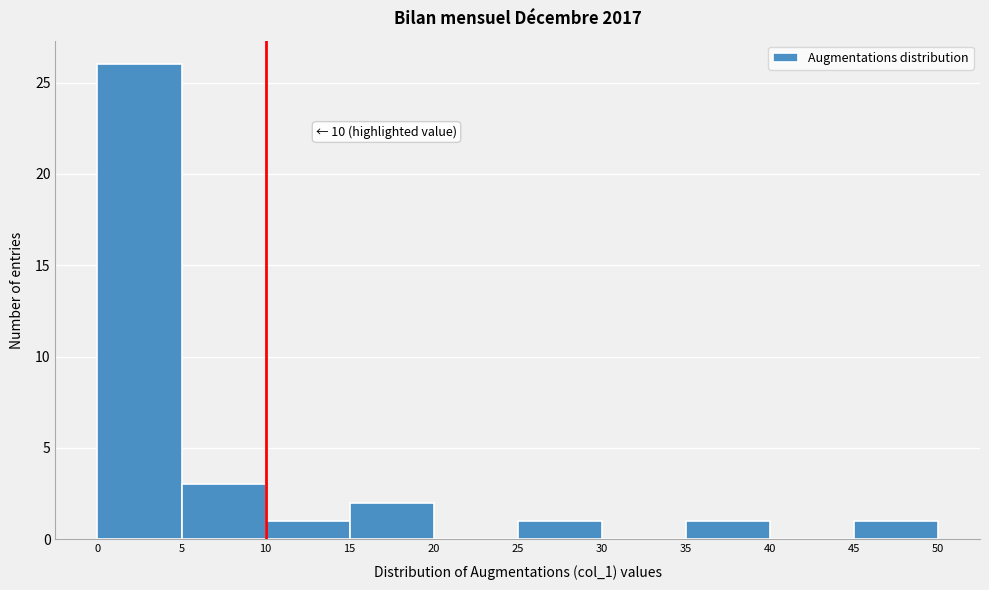

Over which range of the x-axis is the bar tallest?

0 to 5